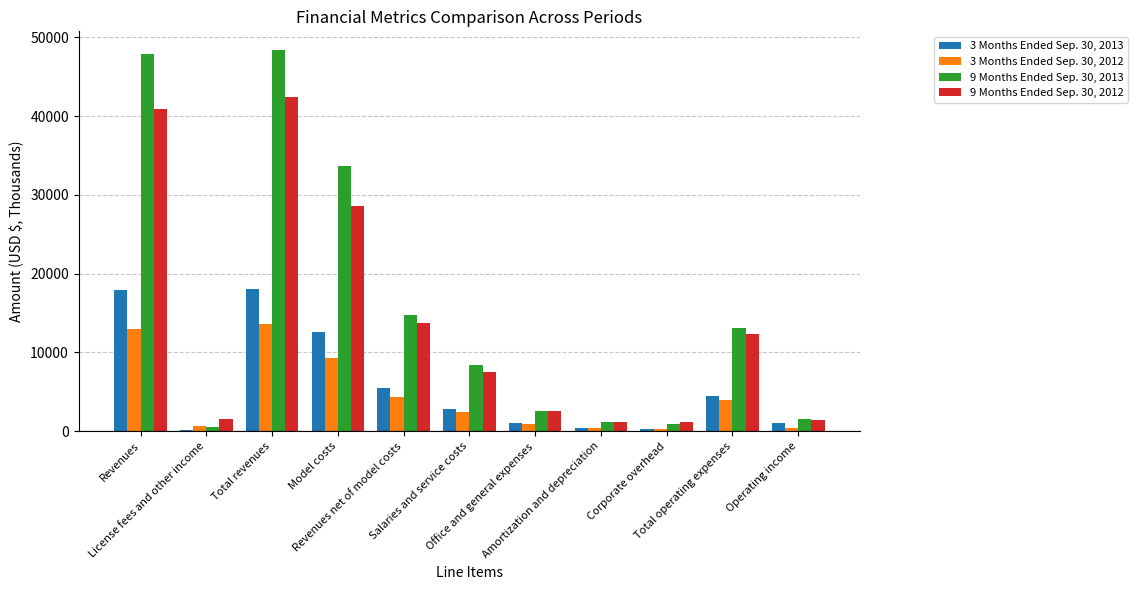

Rank the series at Revenues from highest to lowest value.

9 Months Ended Sep. 30, 2013, 9 Months Ended Sep. 30, 2012, 3 Months Ended Sep. 30, 2013, 3 Months Ended Sep. 30, 2012